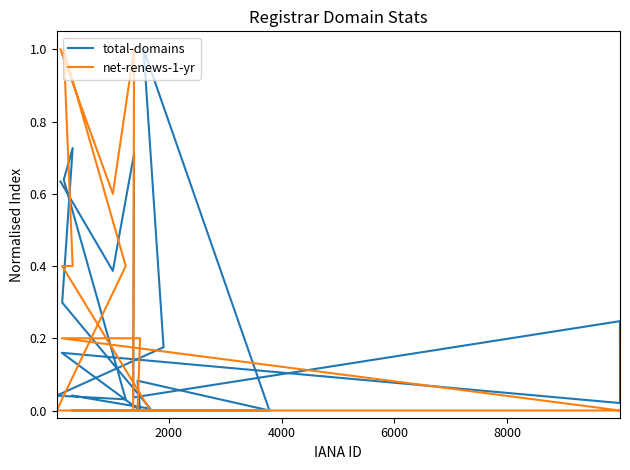

What is the sum of all total-domains values?

5.3